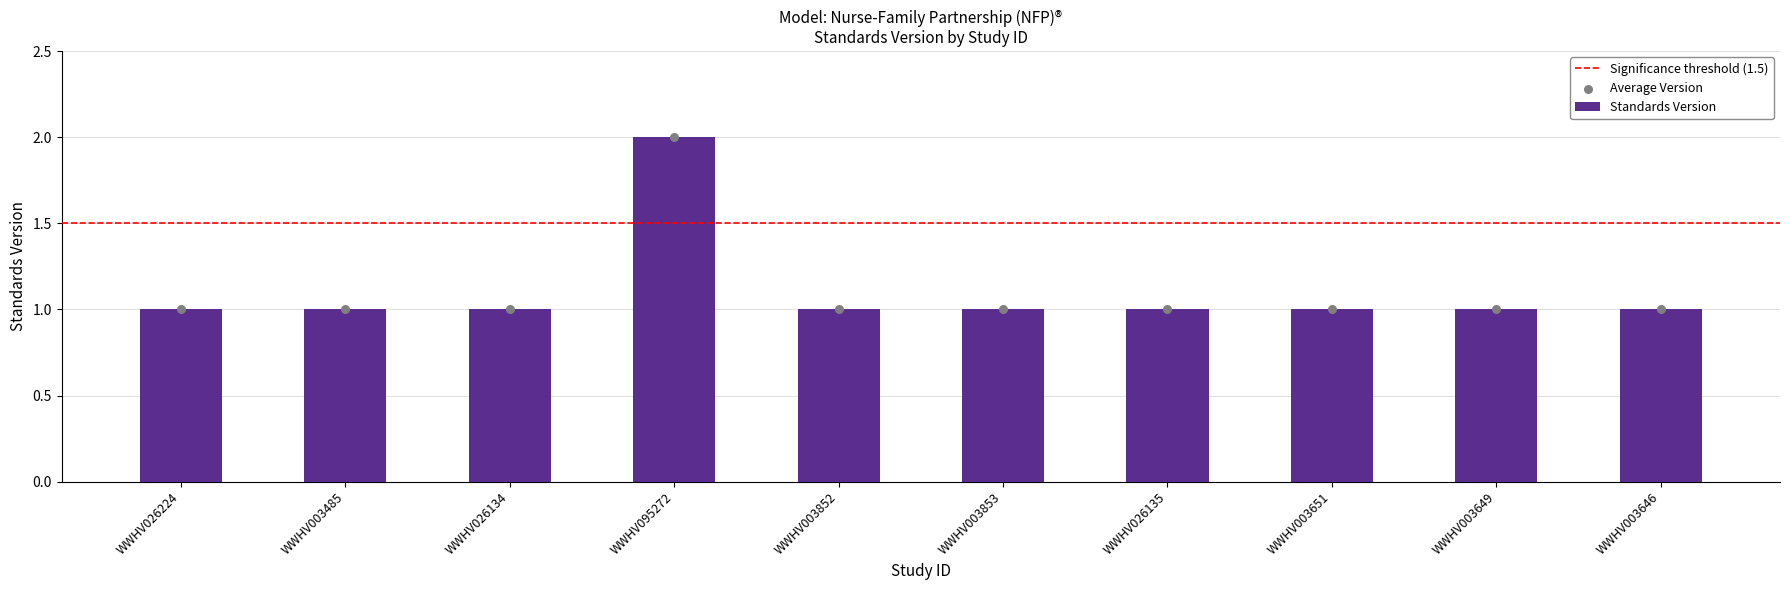

Which has a higher value, WWHV003485 or WWHV003646?

WWHV003485